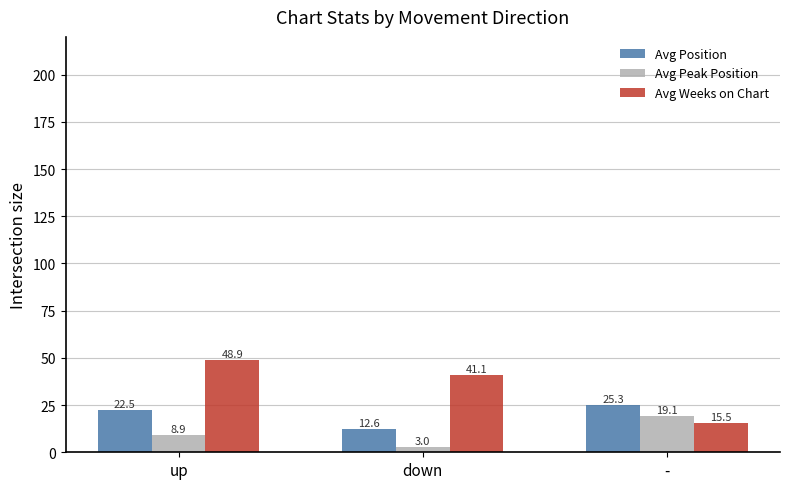

Is the value of Avg Position at down greater than the value of Avg Weeks on Chart at -?

No